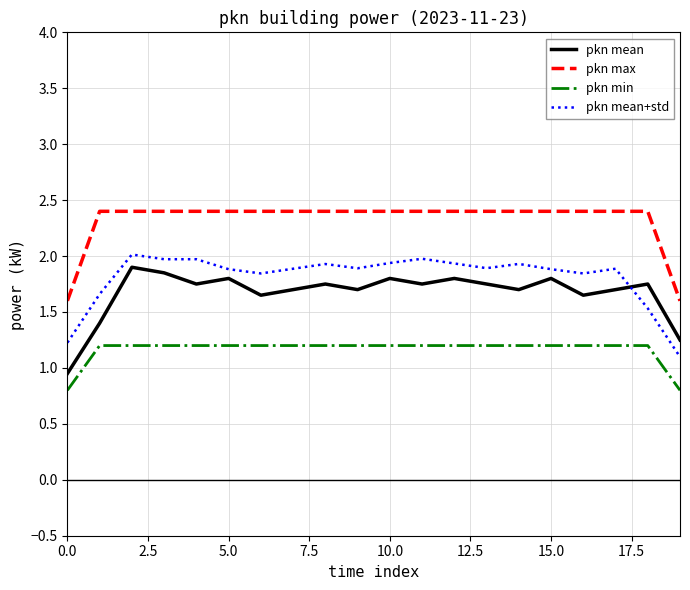

Which series has the largest total across all categories?

pkn max